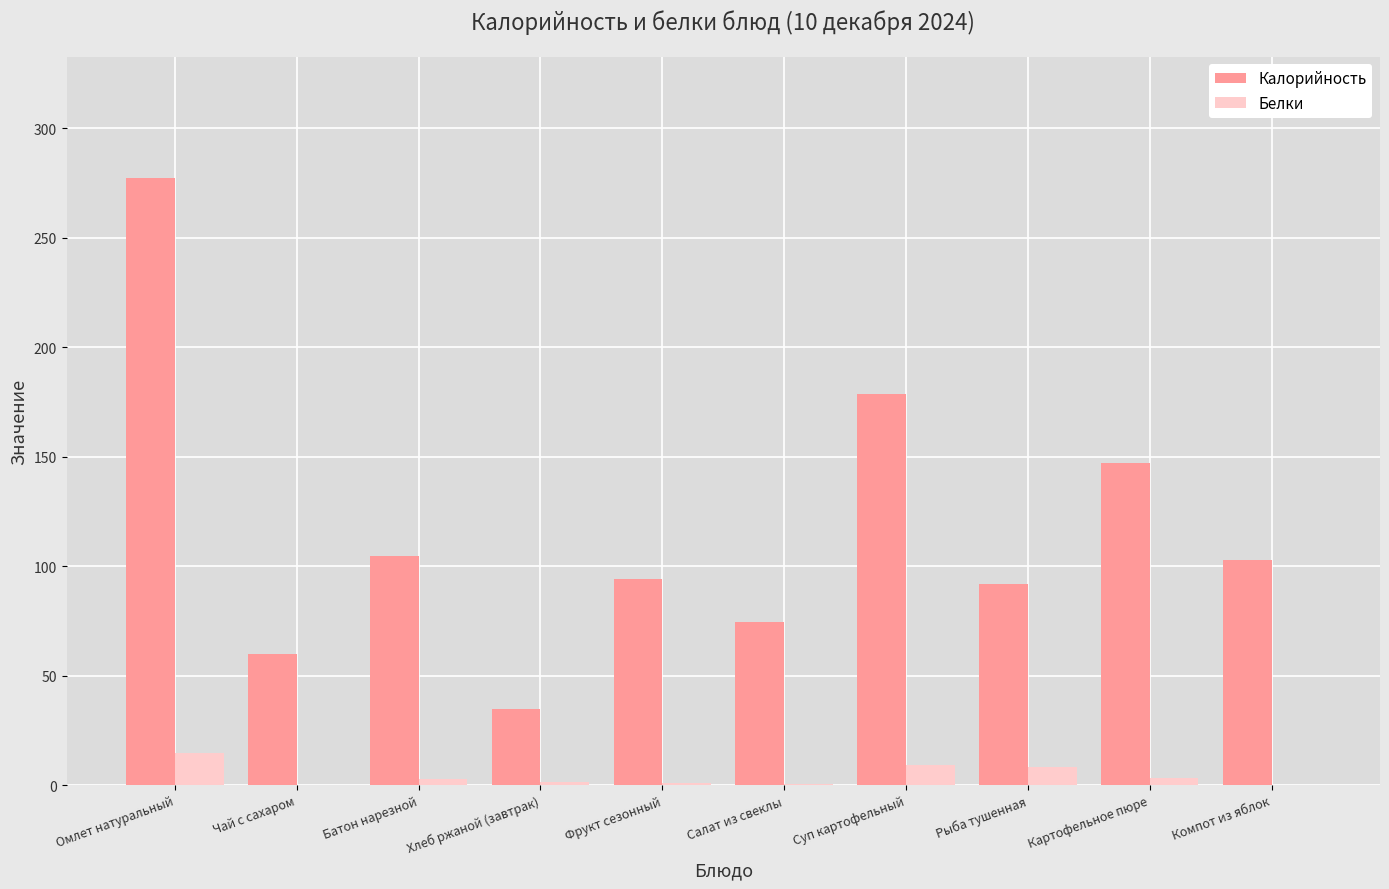

Between Чай с сахаром and Картофельное пюре, which series saw the biggest shift?

Калорийность